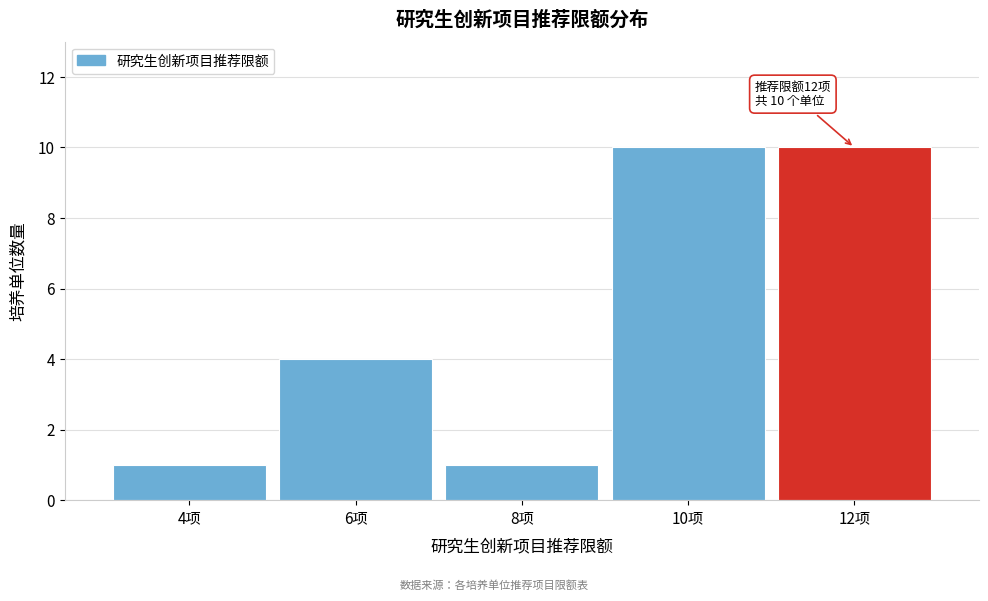

Reading left to right, what are all the values shown in this chart?

1	4	1	10	10